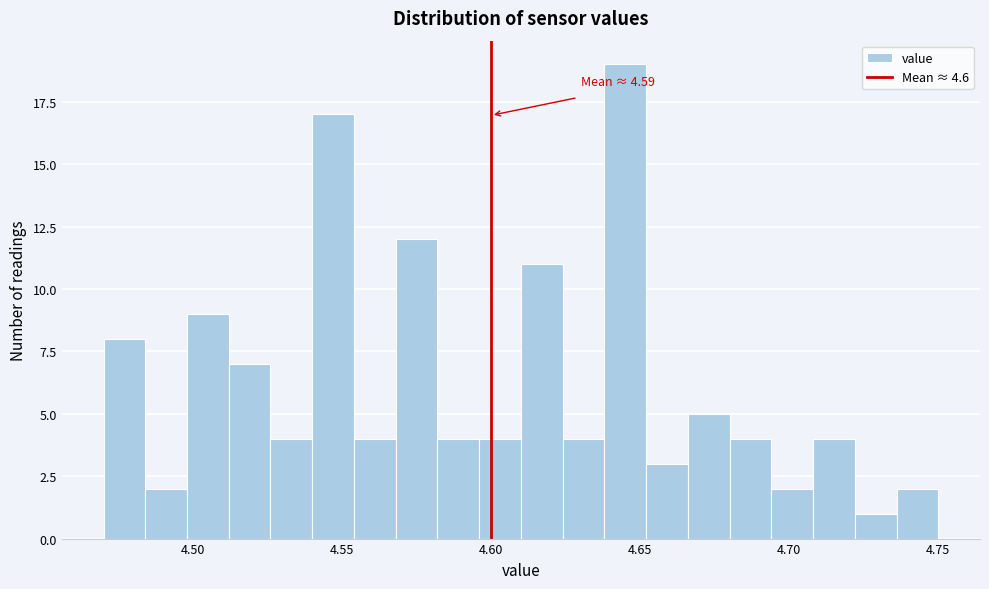

Read against the x-axis, roughly where is the centre of the tallest bar?

4.645